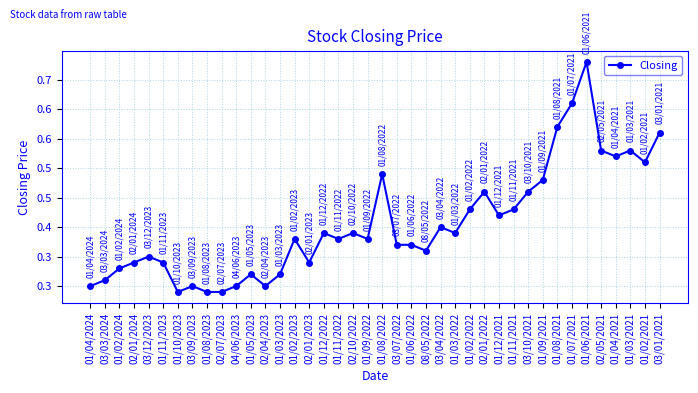

What is the label of the 24th point from the right?

01/12/2022